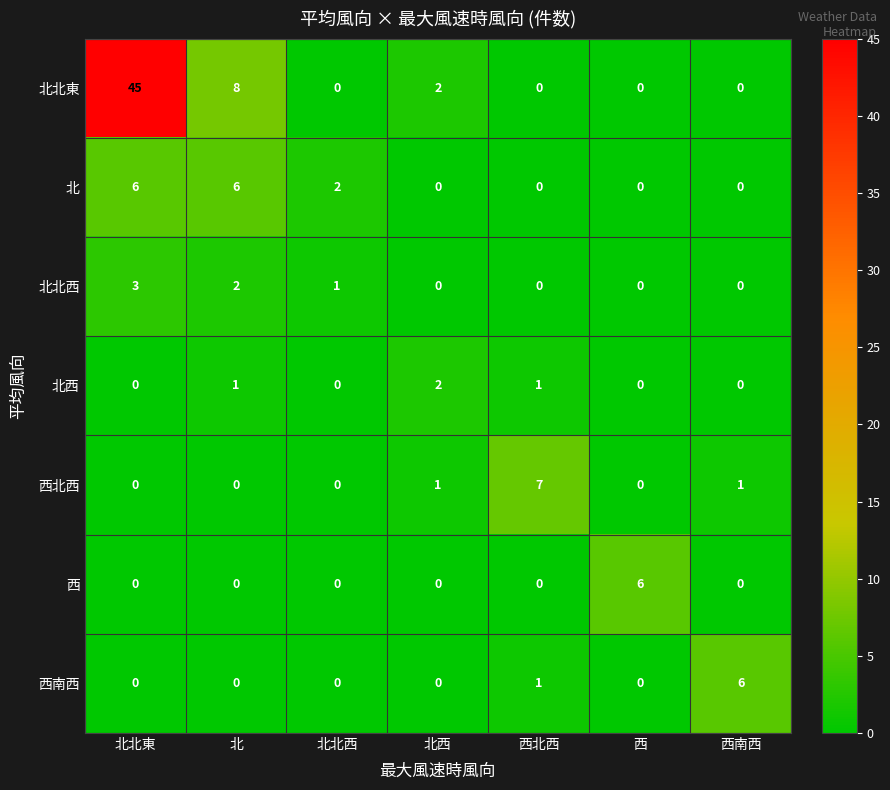

True or false: 西南西 has a value of 4 at 北西.

False